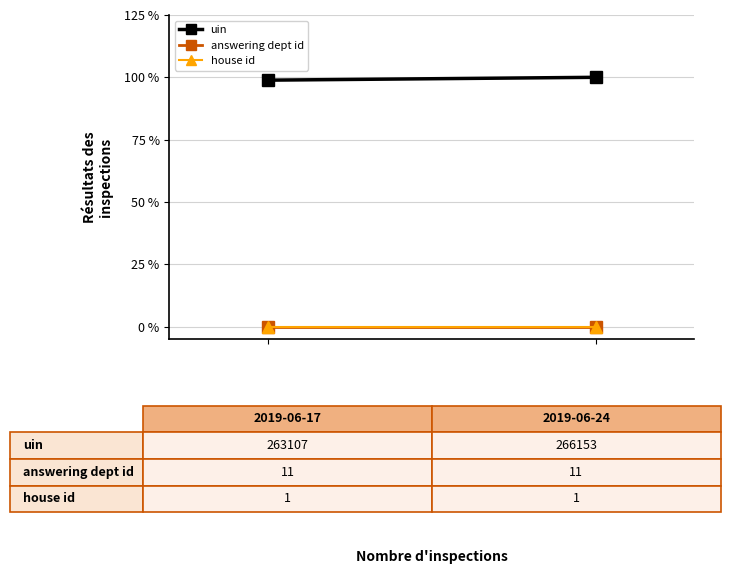

At how many categories does at least one series exceed 0?

2